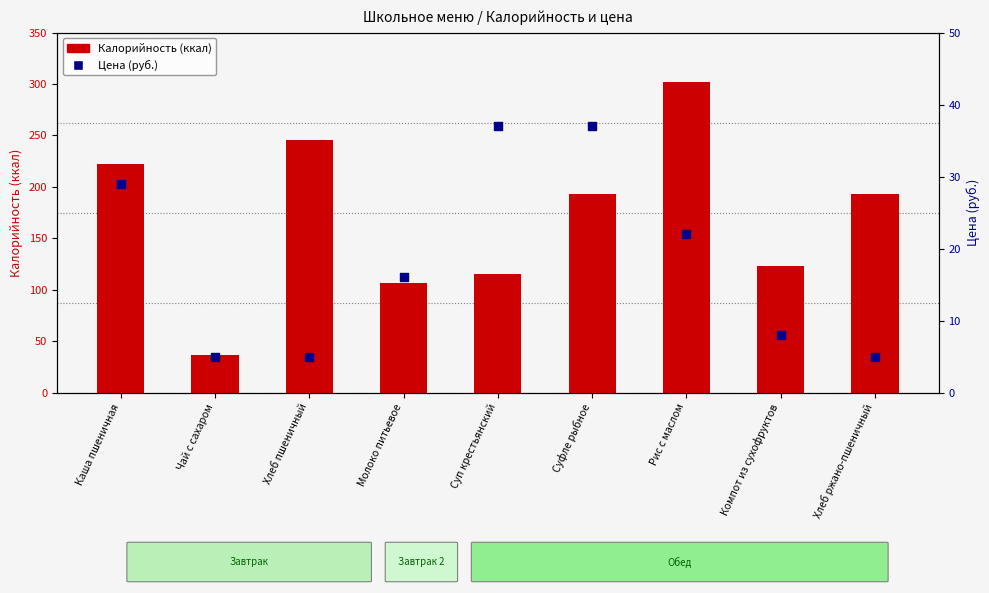

What are all the series names shown in the legend?

Калорийность (ккал), Цена (руб.)